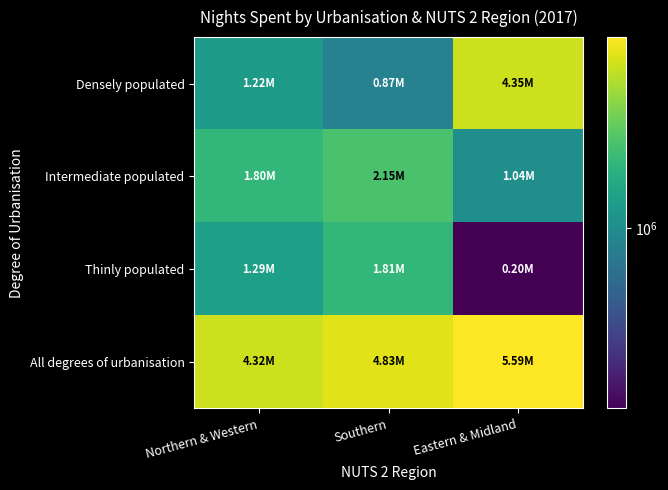

Between Eastern & Midland and Northern & Western, which is larger?

Eastern & Midland